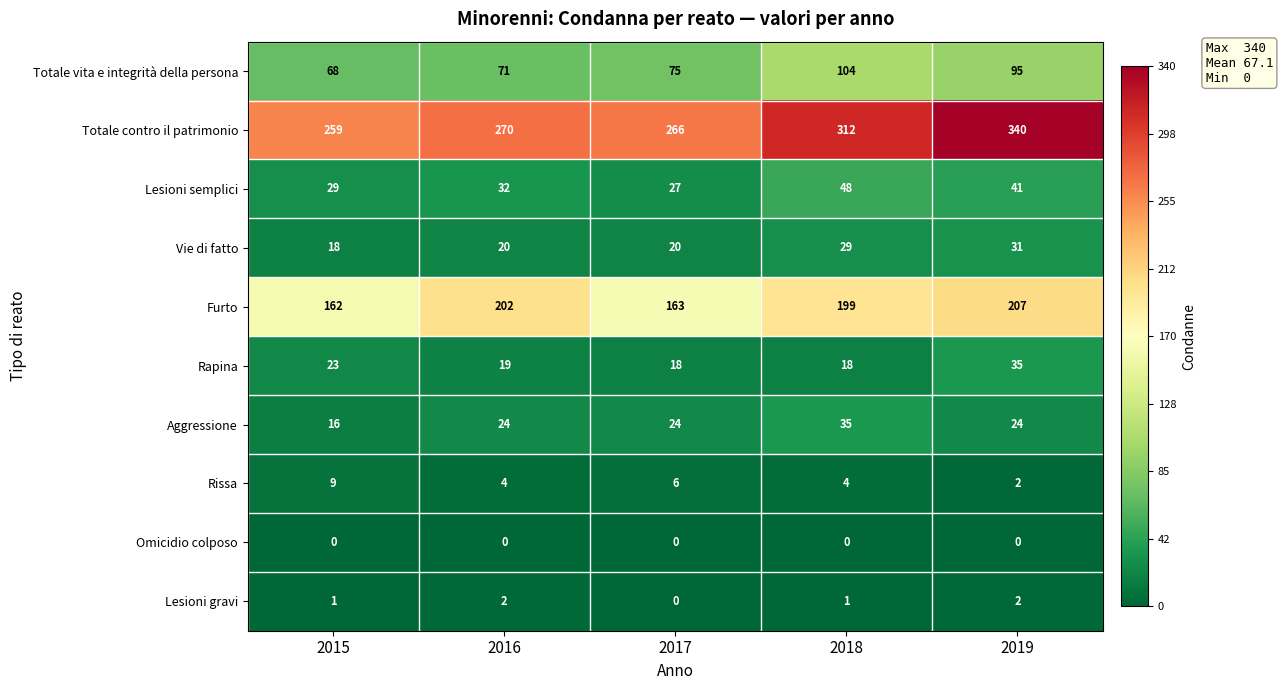

Which series changed the most between 2016 and 2018?

Totale contro il patrimonio